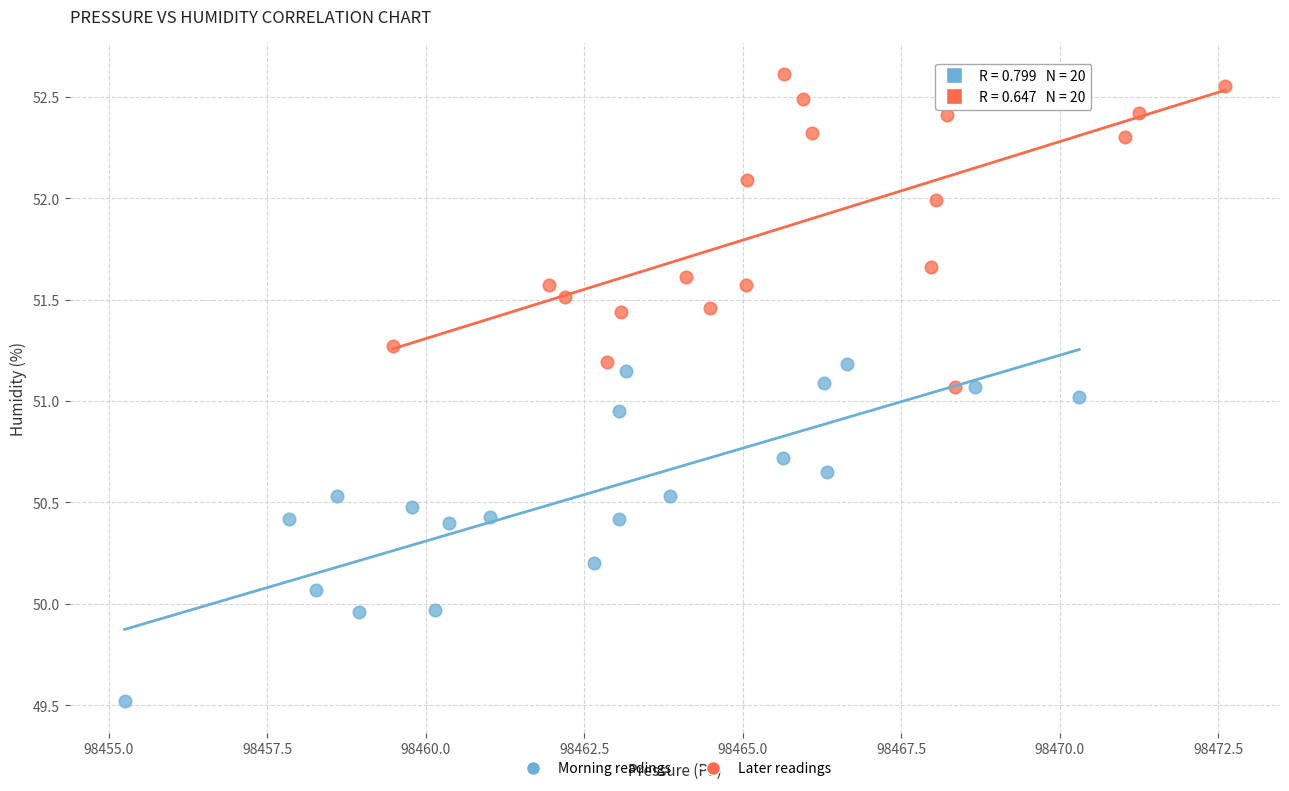

What are all the series names shown in the legend?

Morning readings, Later readings